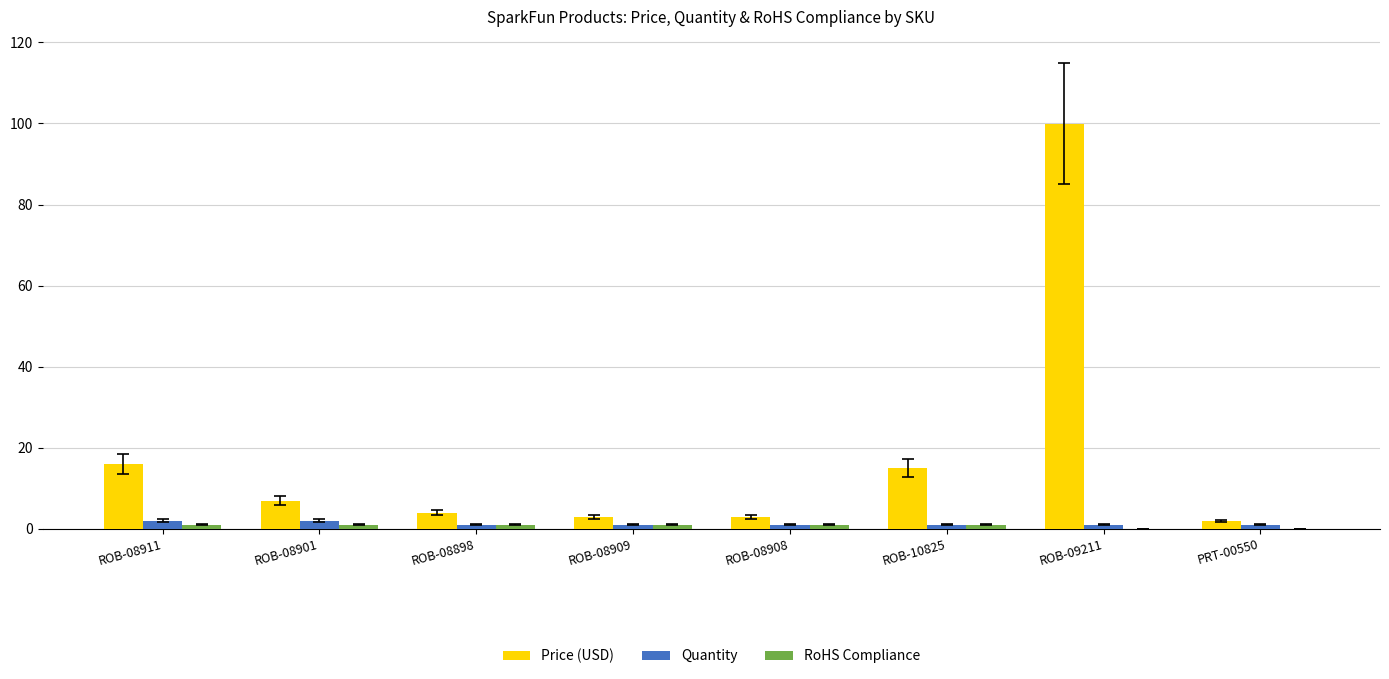

What is the sum of all Quantity values?

10.0